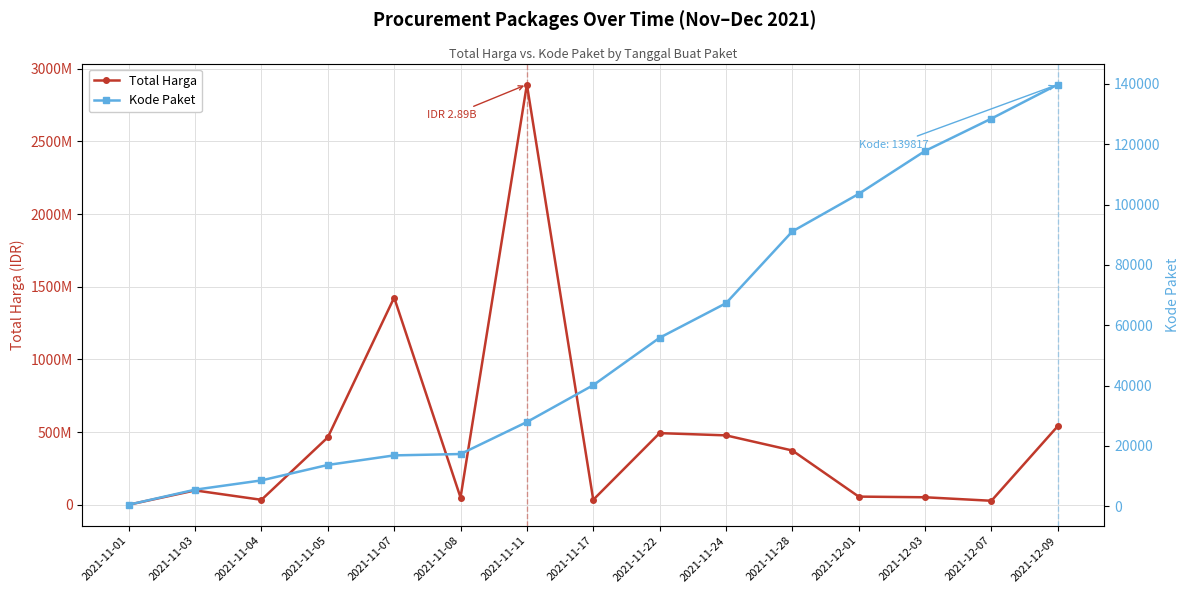

At how many categories does at least one series exceed 613779381?

2